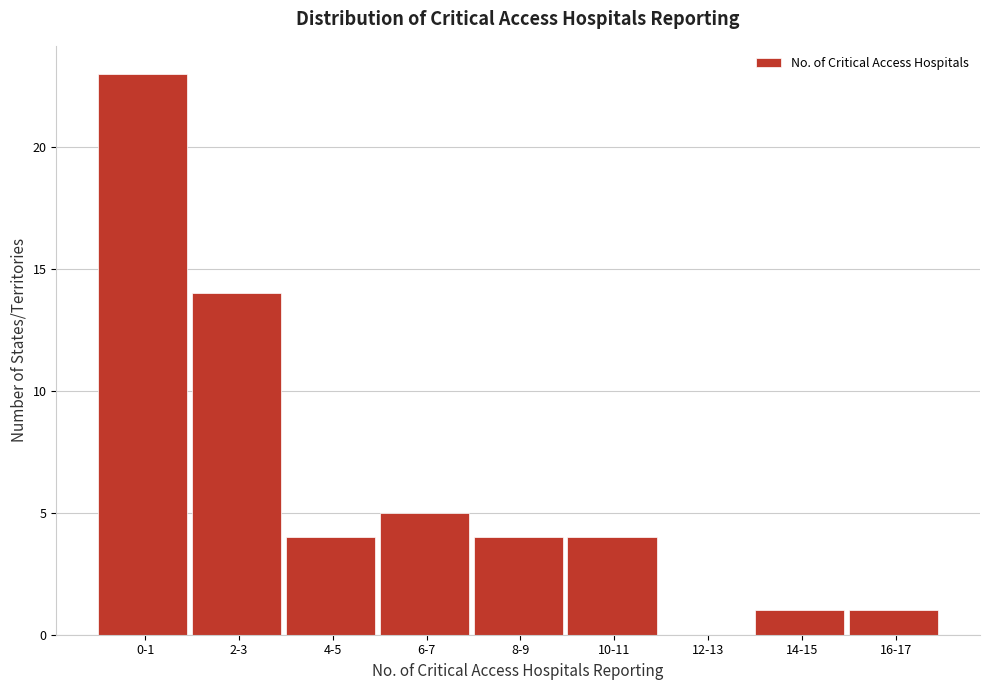

Reading left to right, transcribe all the data shown in this chart.

0-1=23	2-3=14	4-5=4	6-7=5	8-9=4	10-11=4	12-13=0	14-15=1	16-17=1